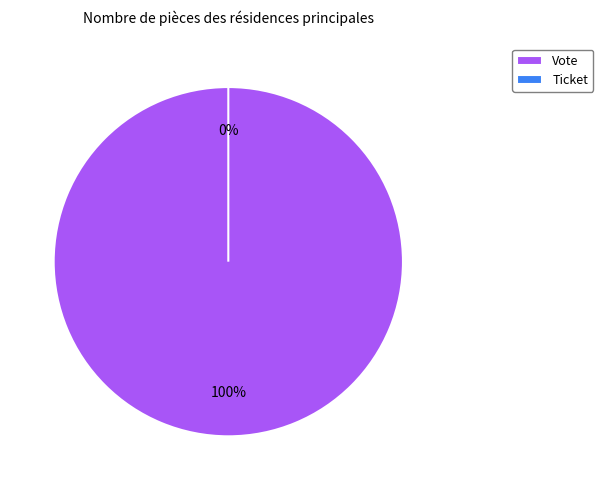

Combined, what portion of the pie is Ticket and Vote?

100.0%